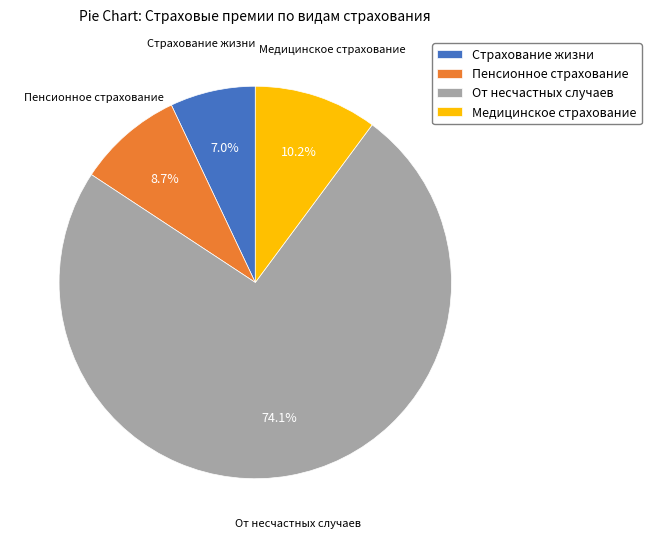

What percentage do Страхование жизни and Пенсионное страхование together represent?

15.7%